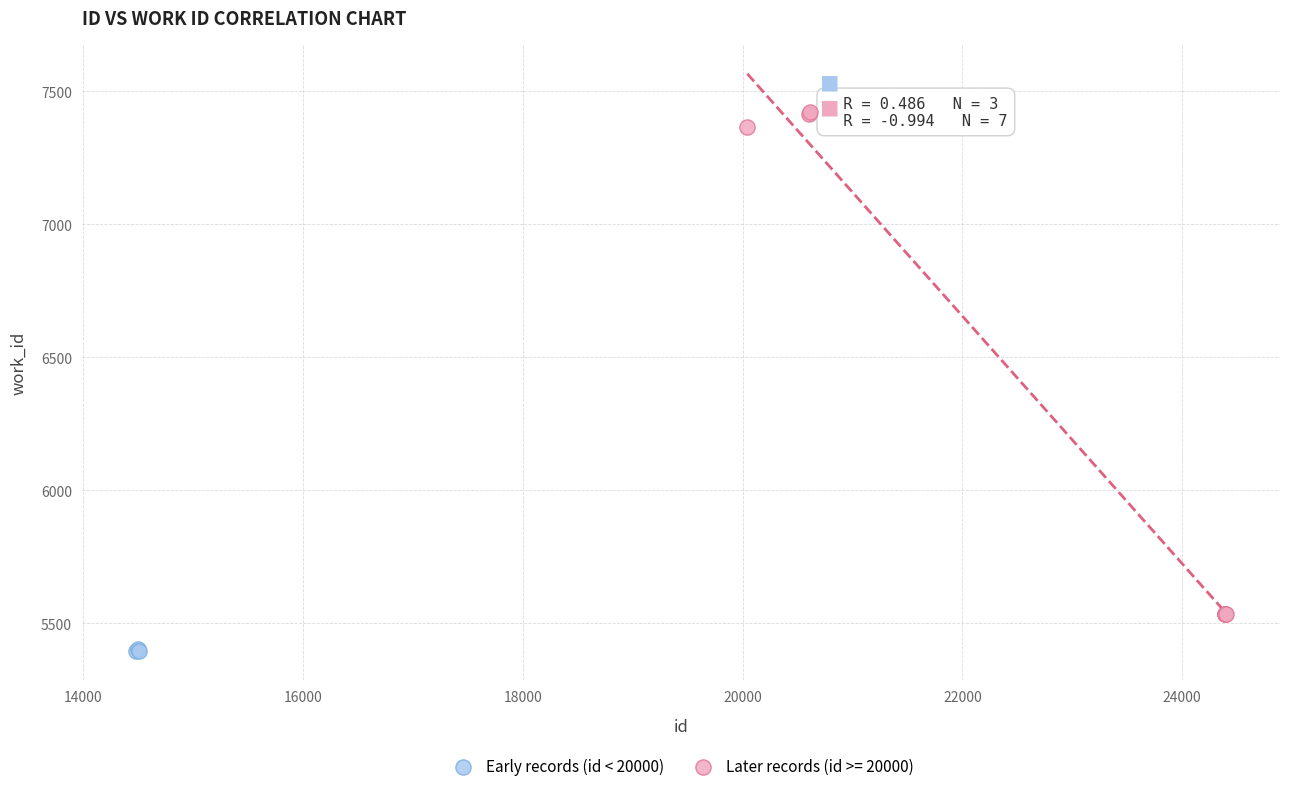

Which series has the largest Y range (max minus min)?

Later records (id >= 20000)